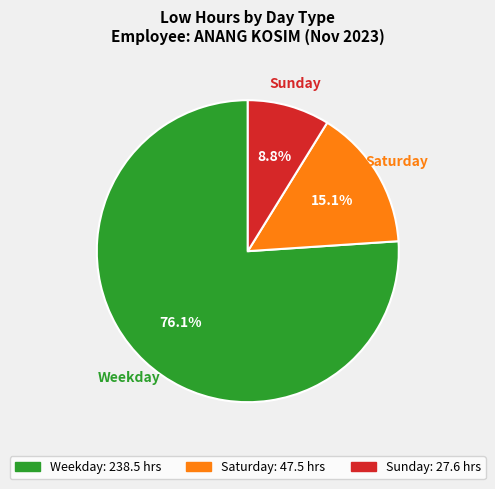

Is there a majority slice in this chart?

Yes